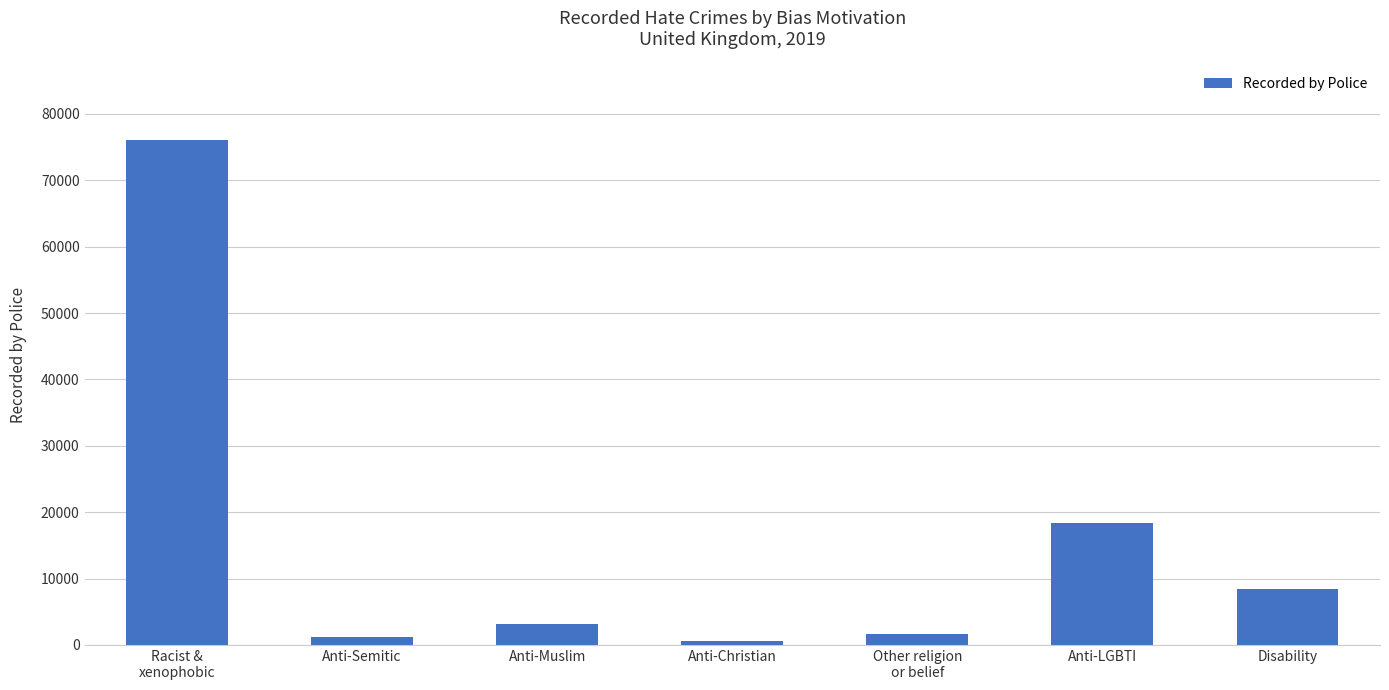

What is the label of the 2nd bar from the left?

Anti-Semitic